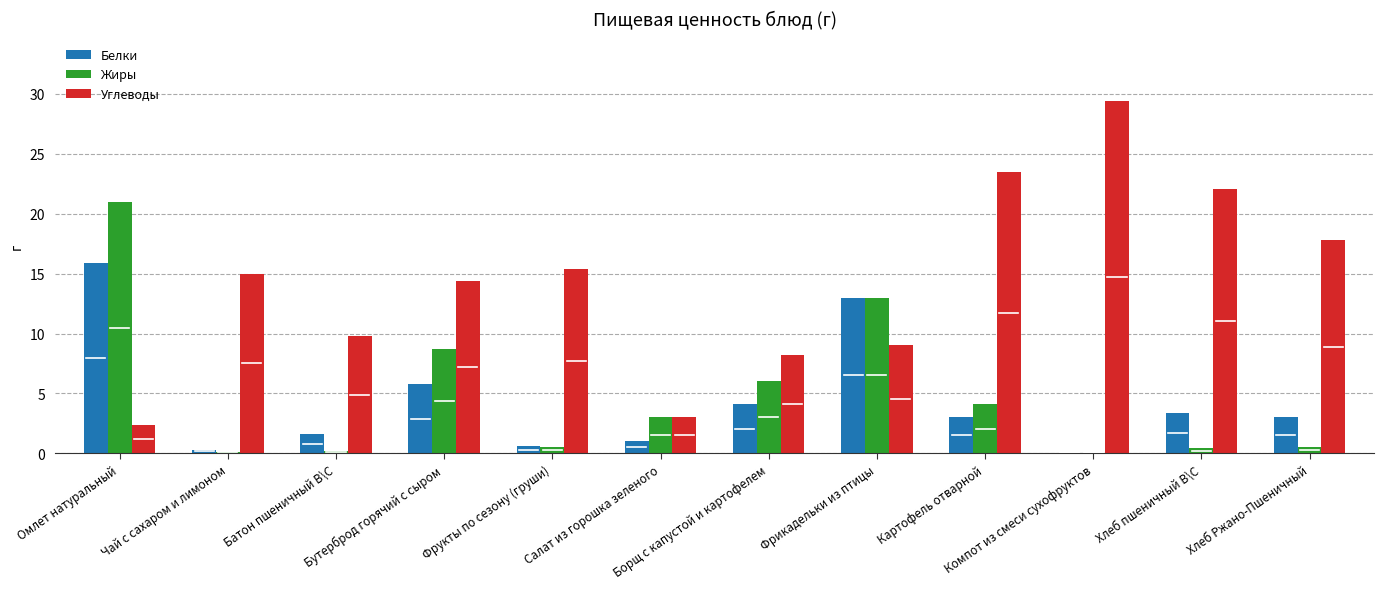

What is the sum of all Углеводы values?

170.0